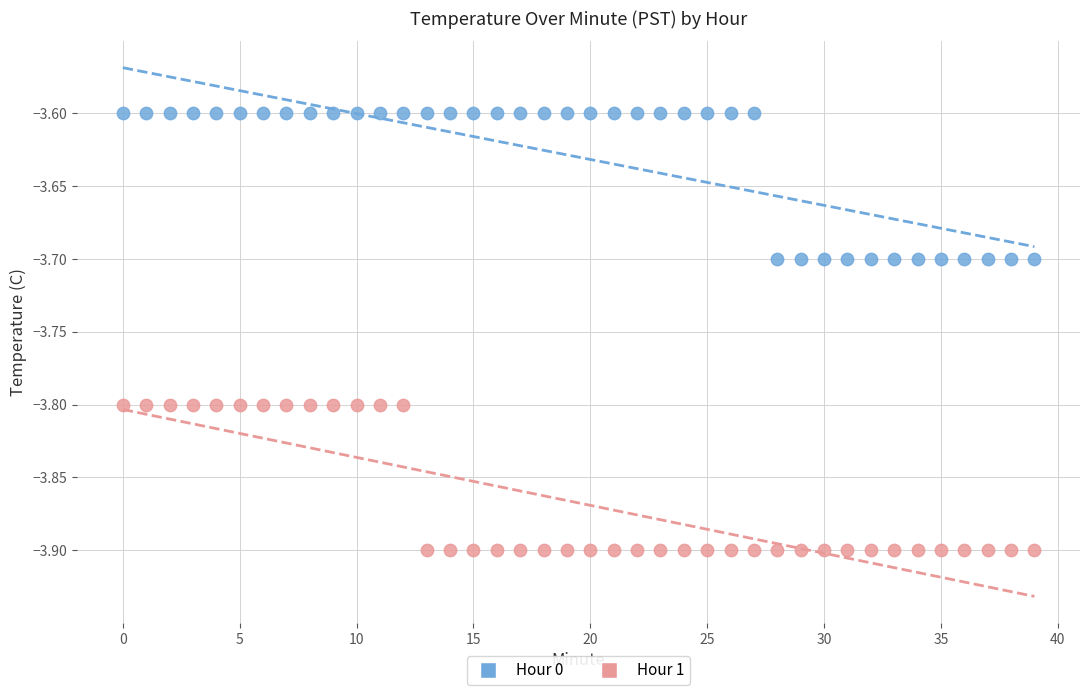

Across all data points, what is the range of Y values (max minus min)?

0.3